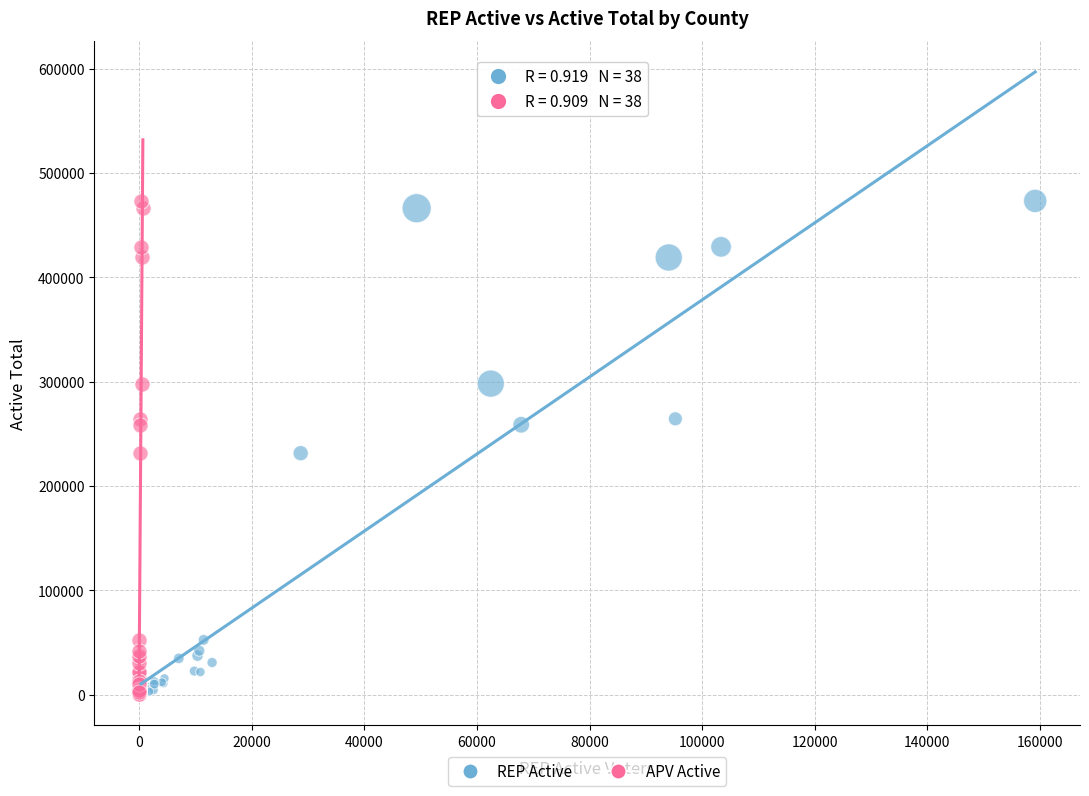

What are all the series names shown in the legend?

REP Active, APV Active